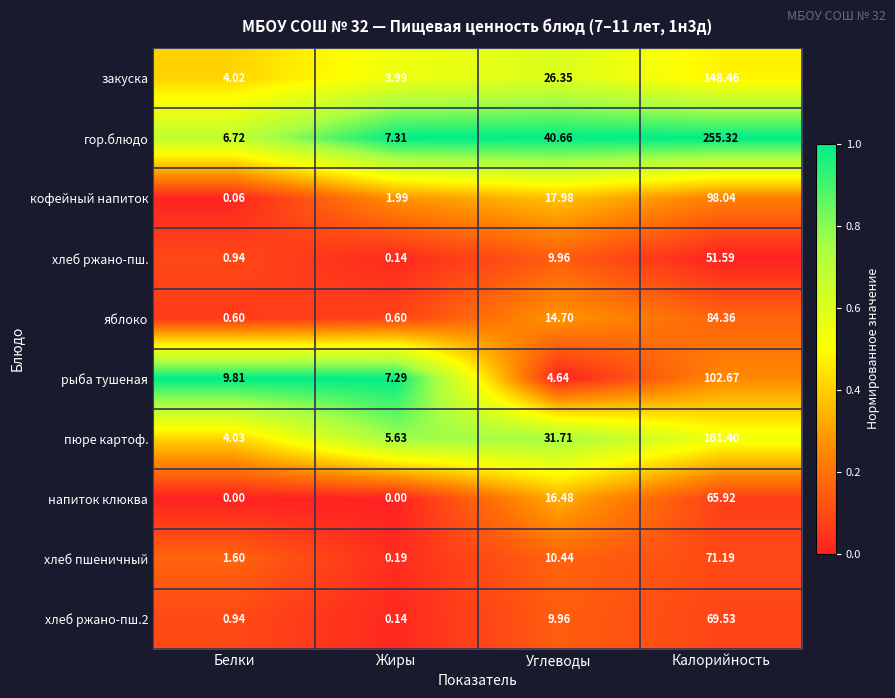

At which label does рыба тушеная first exceed 9?

Белки